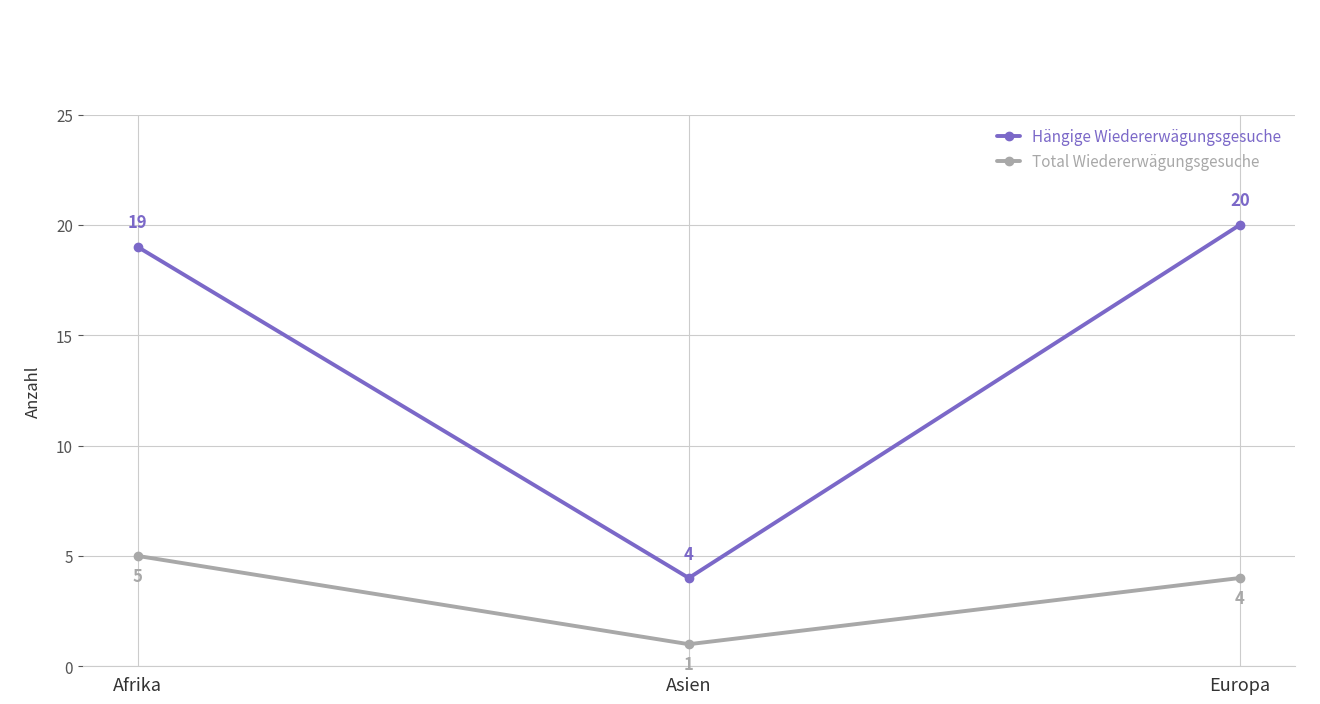

What is the spread (max minus min) of values at Asien?

3